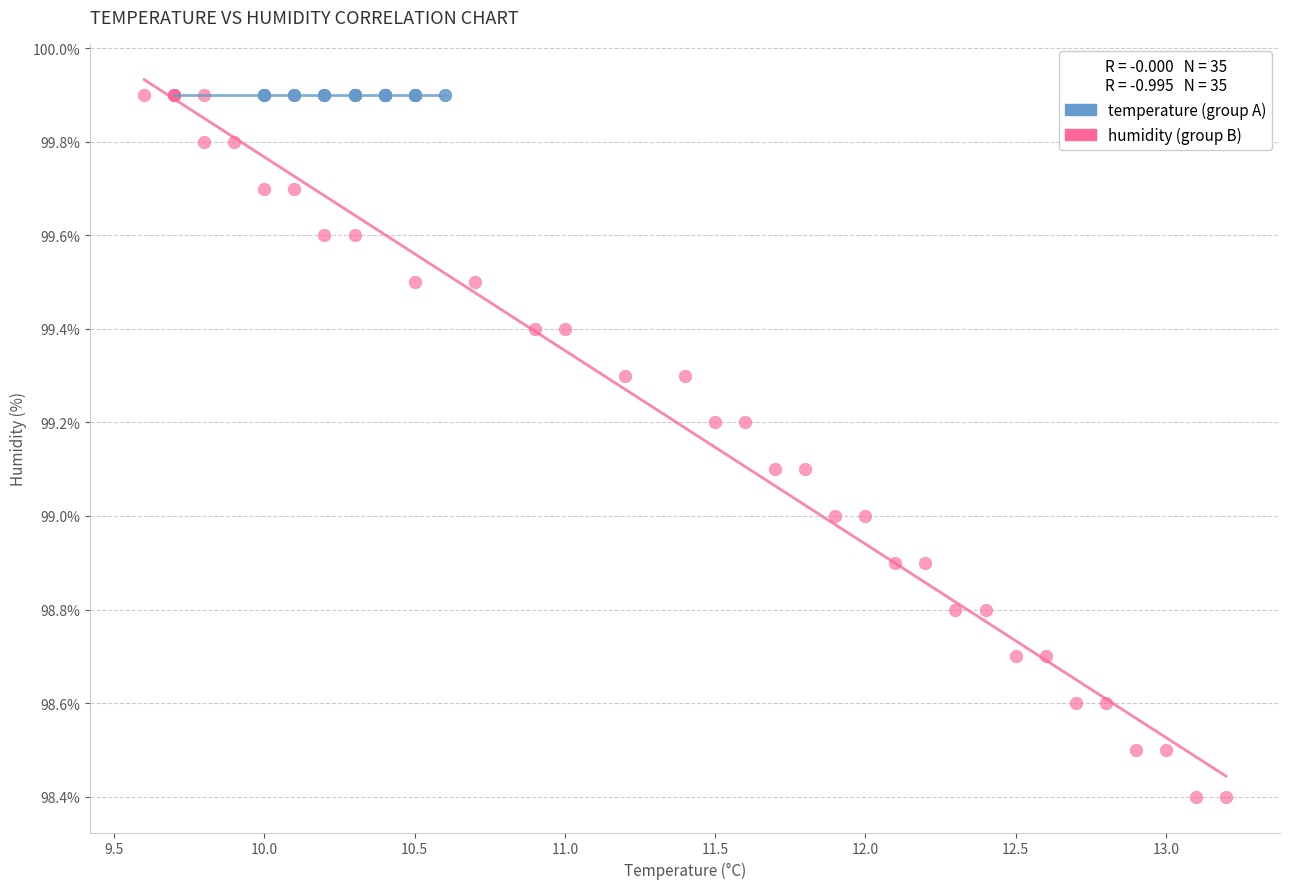

Which series contains the lowest Y value?

humidity (group B)